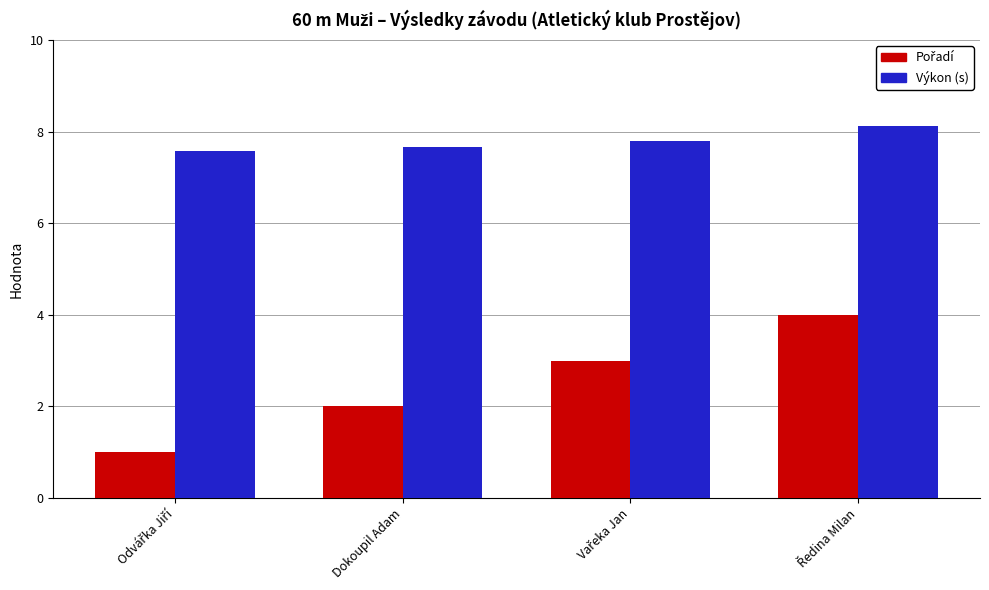

How many data points does each series have?

4